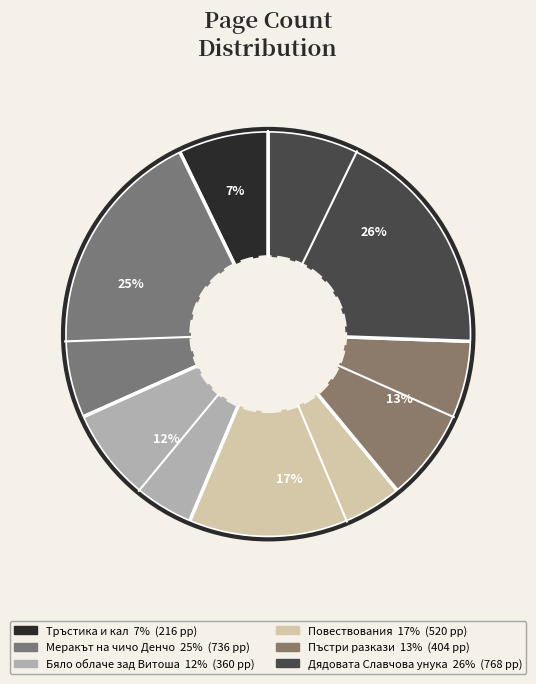

How many segments does this pie chart have?

6